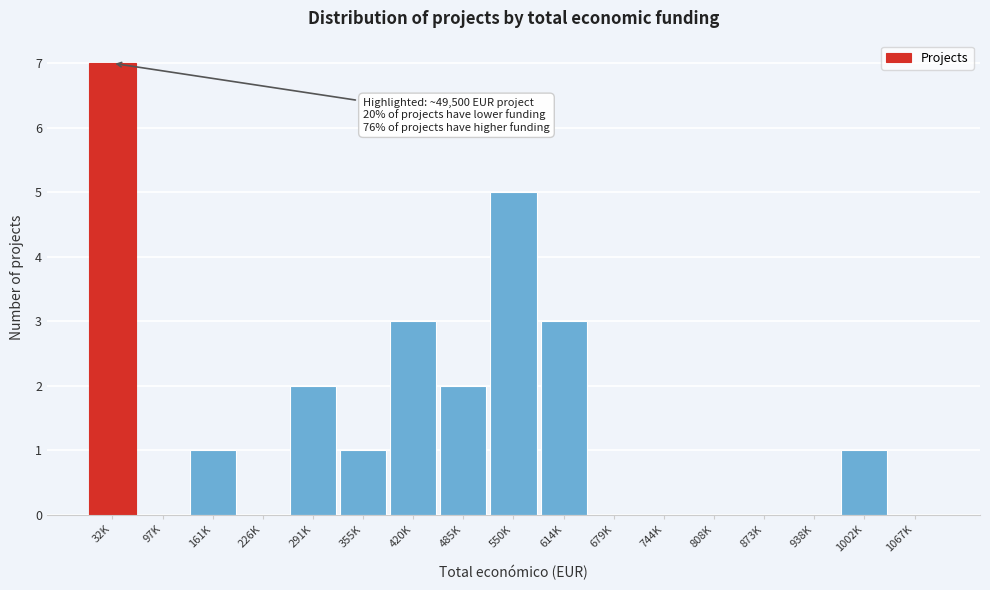

Reading left to right, transcribe all the data shown in this chart.

32K=7	97K=0	161K=1	226K=0	291K=2	355K=1	420K=3	485K=2	550K=5	614K=3	679K=0	744K=0	808K=0	873K=0	938K=0	1002K=1	1067K=0